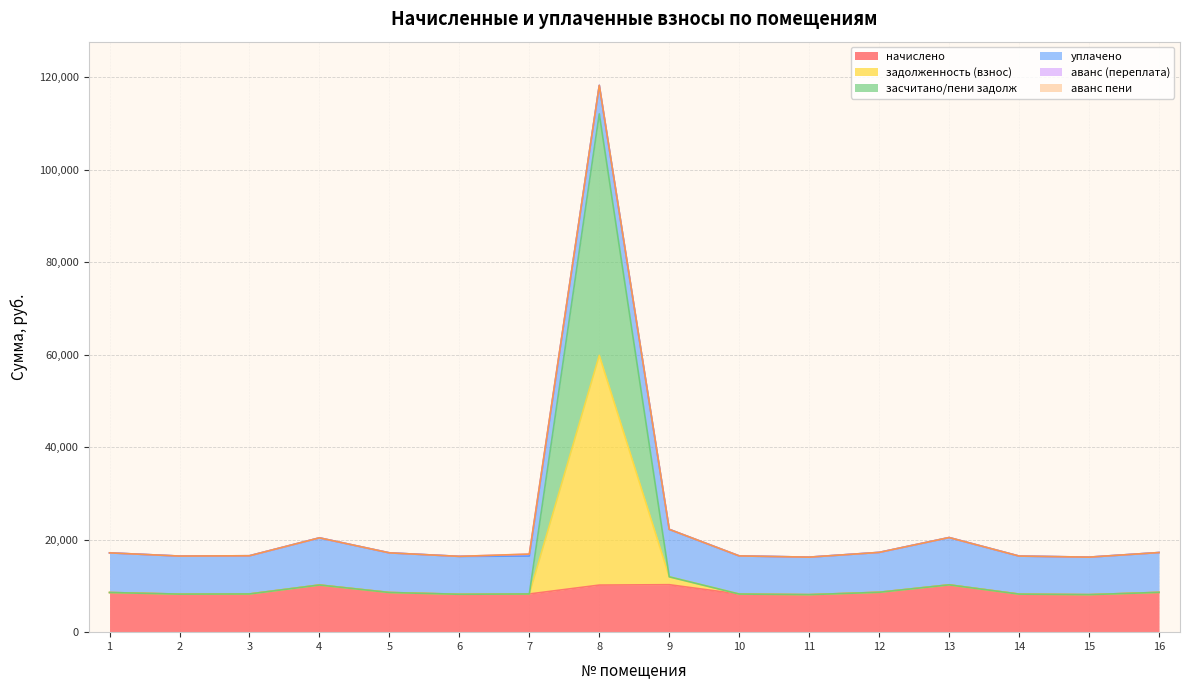

True or false: засчитано/пени задолж has more than 2 interior local peaks.

True